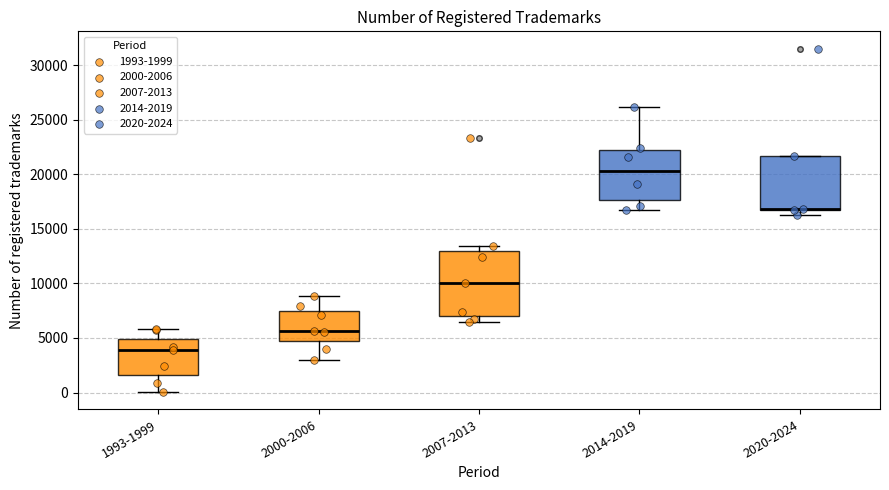

Reading left to right, transcribe this box plot: for each box, give where its median line is, the range the box spans, and where its two whiskers end, as read against the y-axis. The values are not printed on the chart, so give them approximately, as read against the axis.

1993-1999: median 4000, box 1500 to 5000, whiskers 0 to 6000
2000-2006: median 5500, box 5000 to 7500, whiskers 3000 to 9000
2007-2013: median 10000, box 7000 to 13000, whiskers 6500 to 13500
2014-2019: median 20500, box 17500 to 22000, whiskers 16500 to 26000
2020-2024: median 17000 (drawn on the box's lower edge), box 16500 to 21500, whiskers 16500 (just below the box's lower edge) to 21500